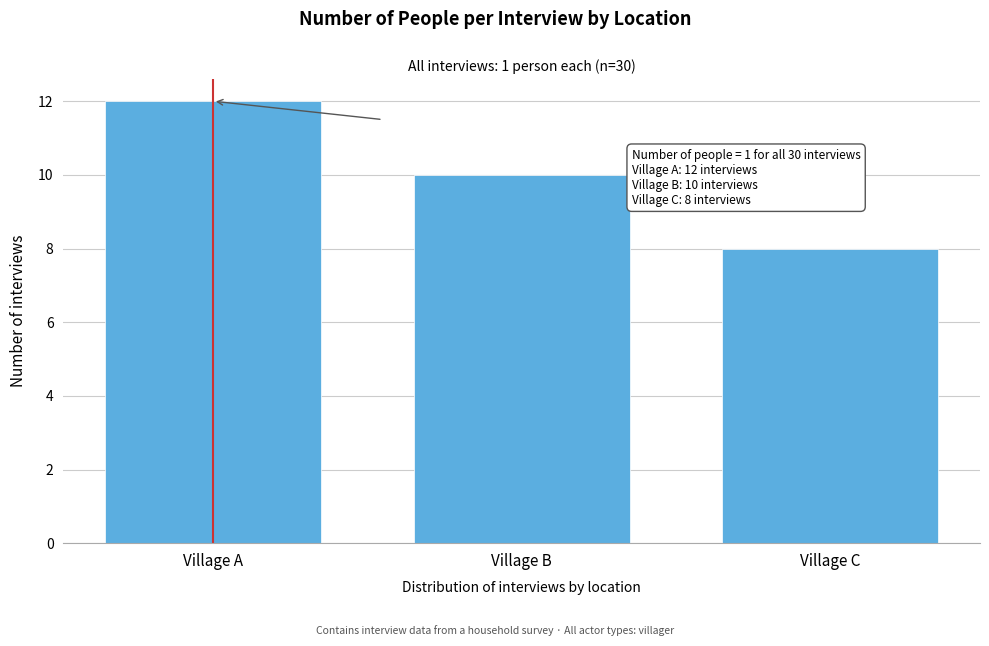

Reading left to right, list all the values displayed in this chart.

12	10	8